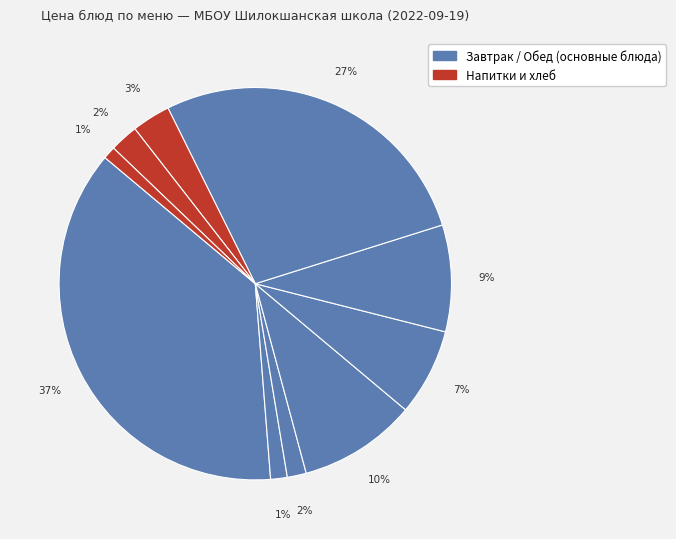

How many slices are in this pie chart?

10